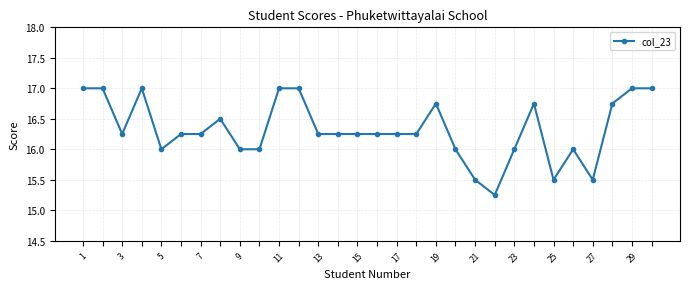

How many lines are shown in the chart?

1